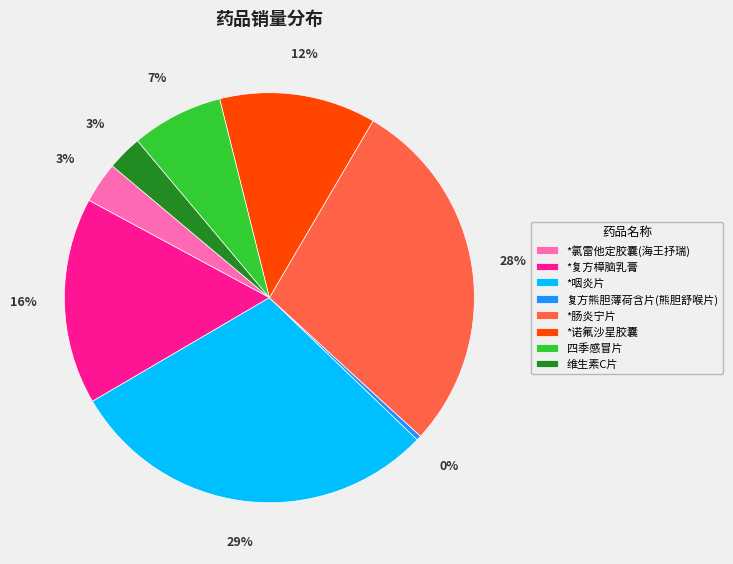

True or false: *咽炎片 accounts for 29% of the total.

True